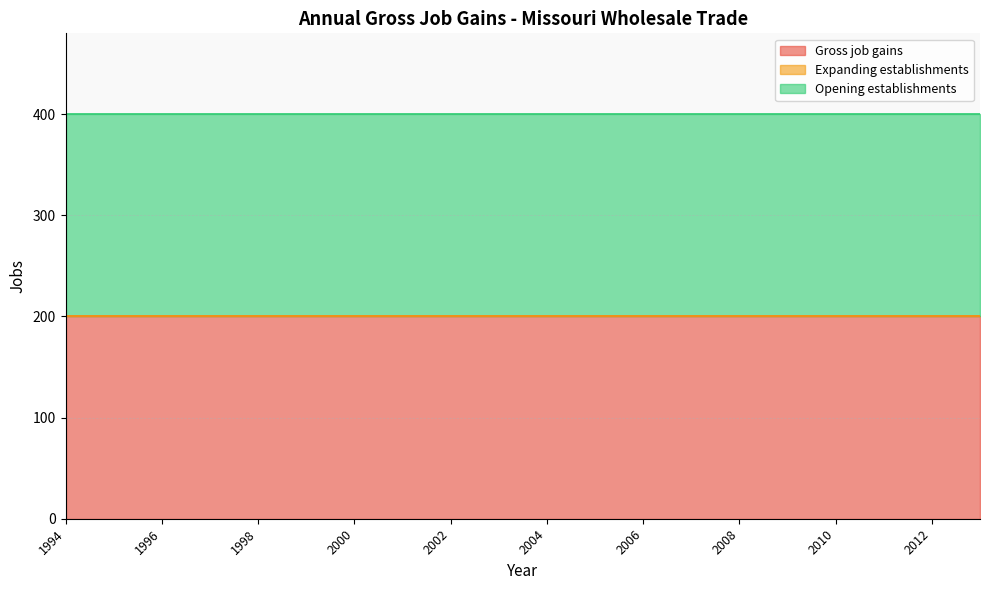

The value of Gross job gains at 1995 is 200. True or false?

True